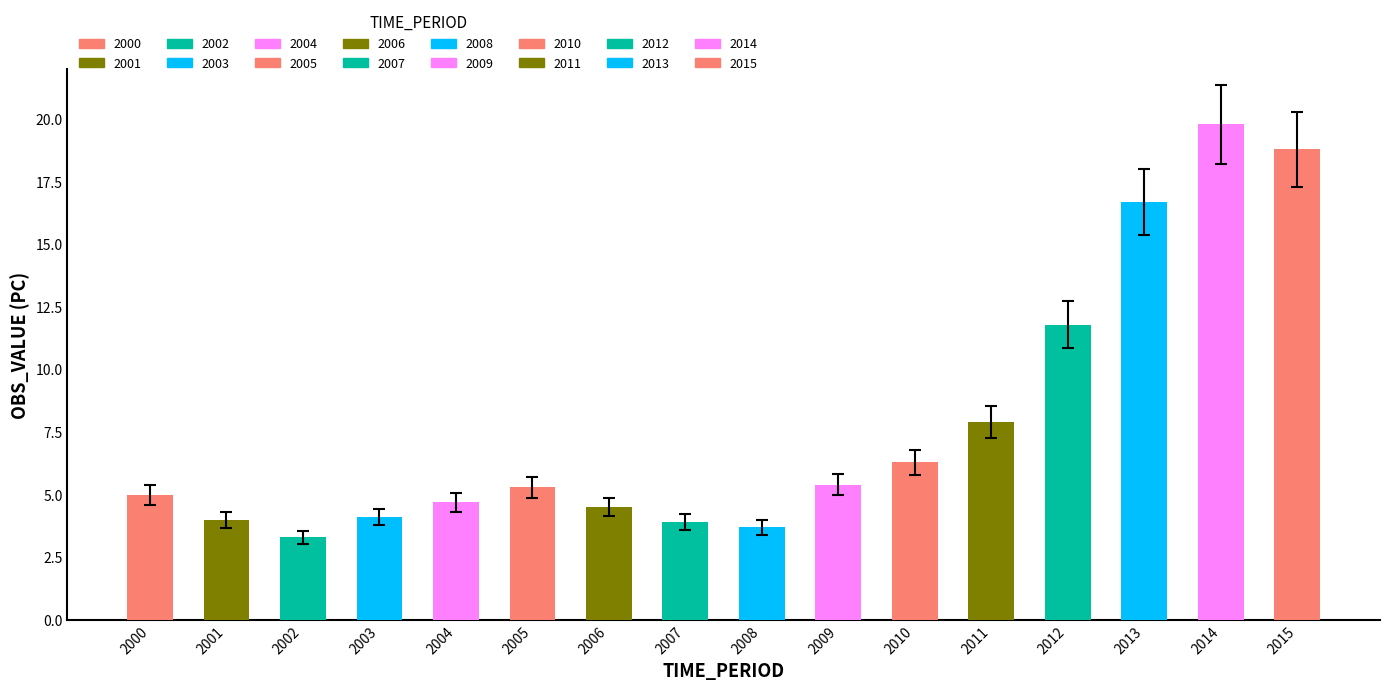

Is it true that the value at 2010 is 9.4?

False